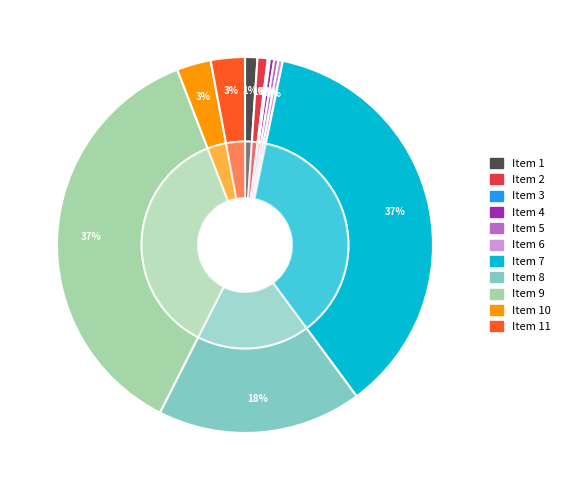

Is the sum of Item 1 and Item 6 greater than half?

No